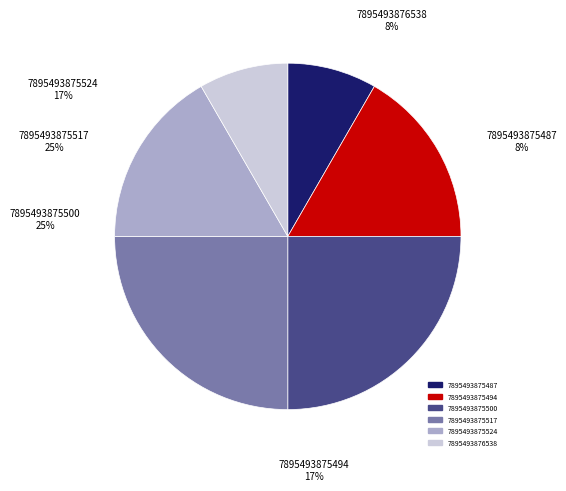

Is it true that 7895493875500 is 39% of the pie?

False